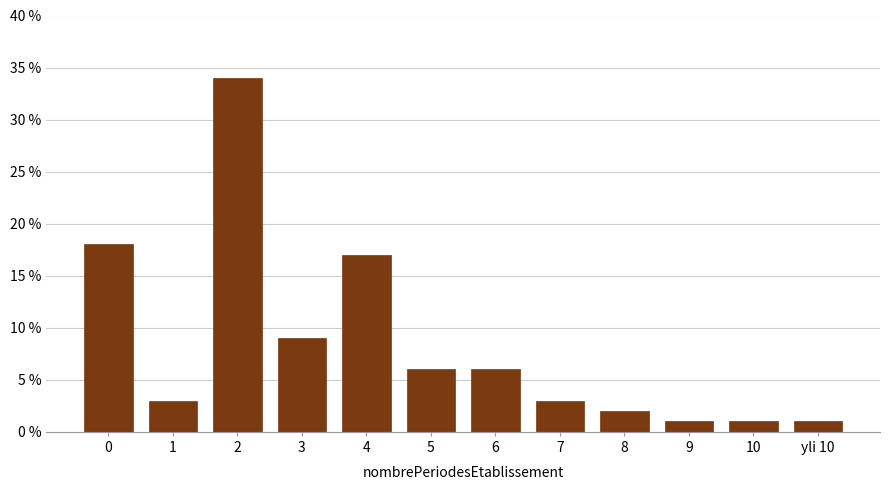

Reading left to right, what are all the values shown in this chart?

18	3	34	9	17	6	6	3	2	1	1	1